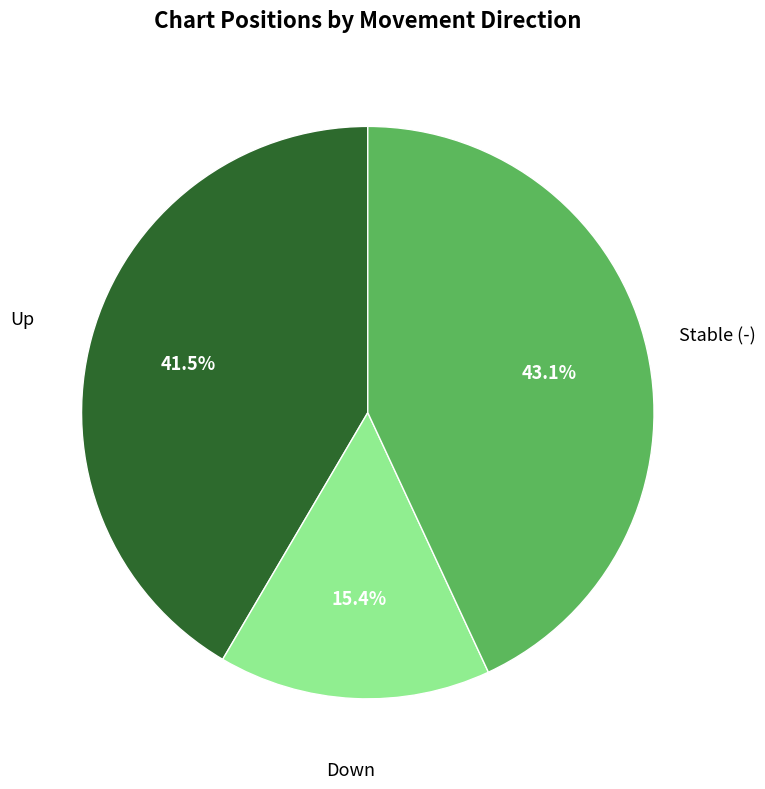

To the nearest percent, what is the difference between the largest and smallest slice percentages?

28%